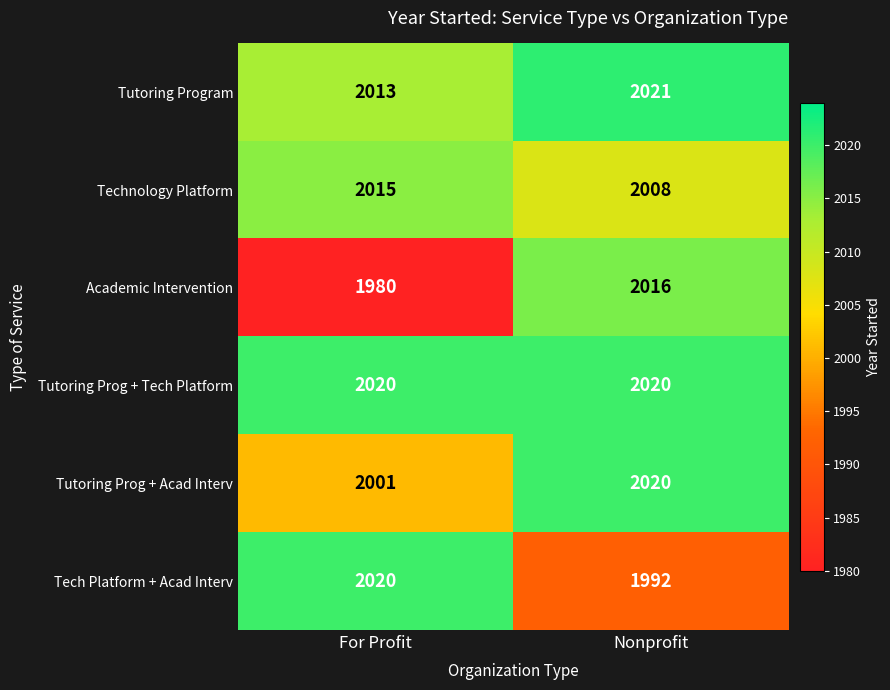

Is it true that Tutoring Prog + Tech Platform equals 466 at For Profit?

False